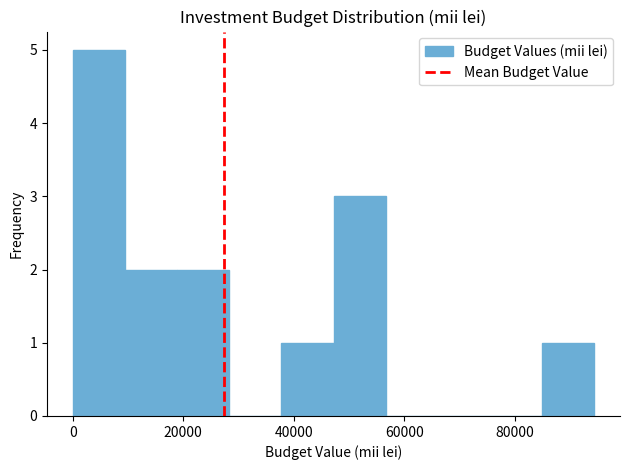

Reading left to right, transcribe this chart: for each bar, give the range it covers on the x-axis and its height. Neither the bar edges nor the heights are printed on the chart, so give them approximately, as read against the axes.

0 to 10000: 5
10000 to 18000: 2
18000 to 28000: 2
28000 to 38000: 0
38000 to 48000: 1
48000 to 56000: 3
56000 to 66000: 0
66000 to 76000: 0
76000 to 84000: 0
84000 to 94000: 1